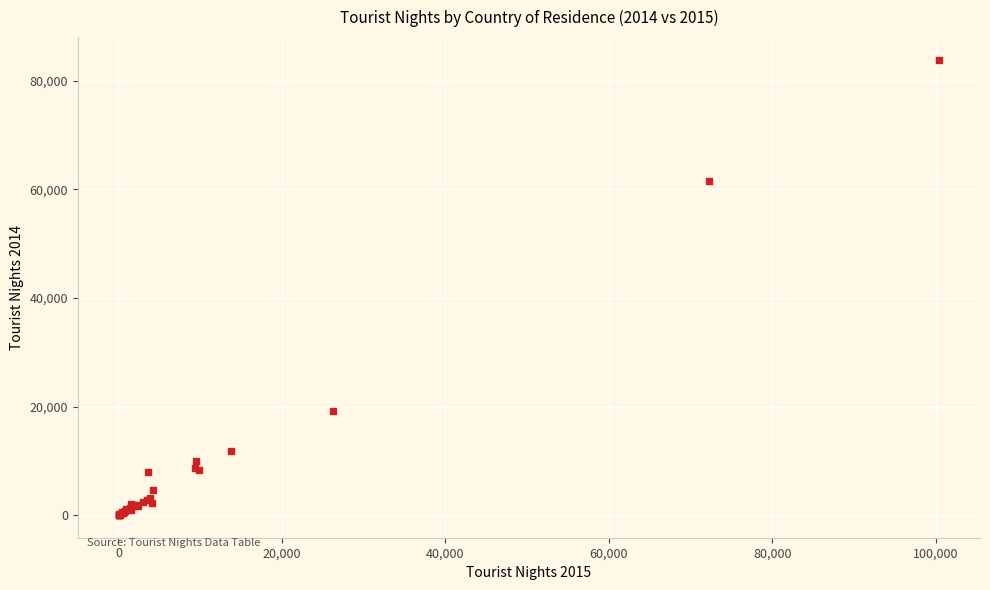

What Y value in the scatter plot is closest to 41946?

61615